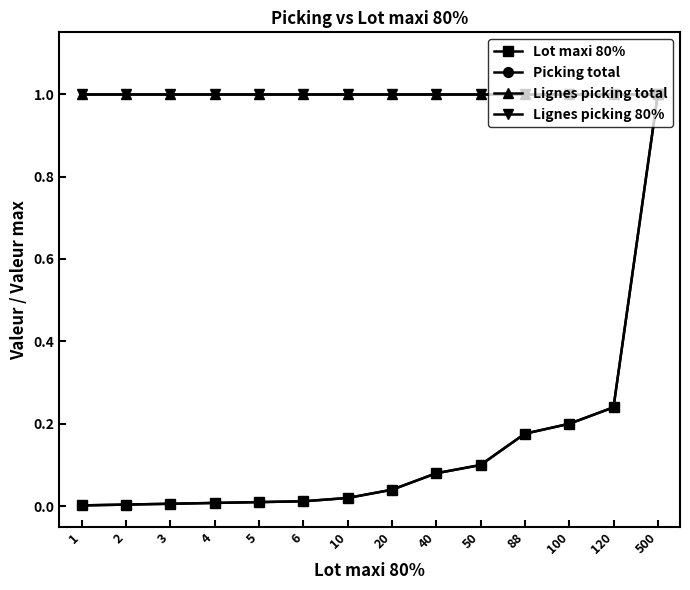

True or false: Lot maxi 80% and Picking total intersect in this chart.

False